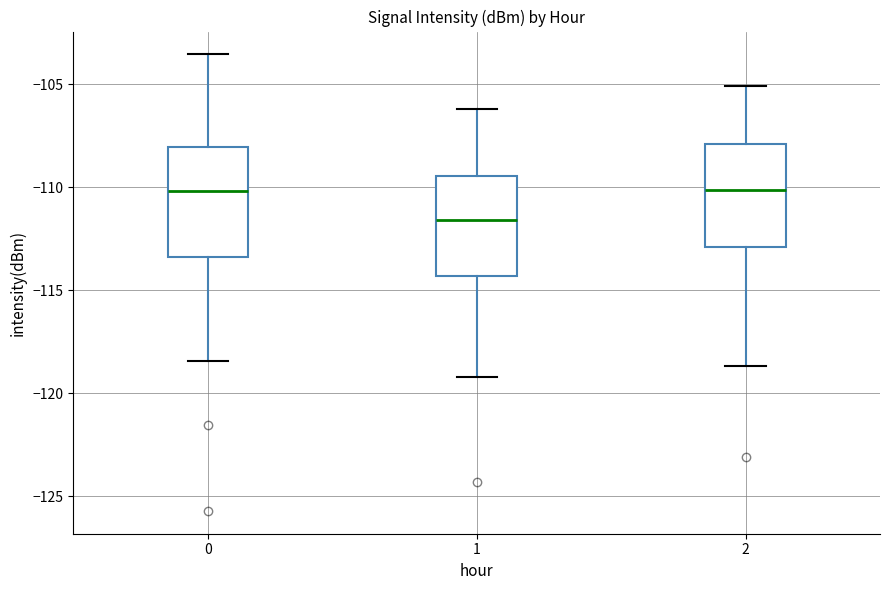

Reading left to right, read every box against the y-axis: the position of its median line, the range the box covers, and the ends of its whiskers. The values are not printed on the chart, so give them approximately, as read against the axis.

0: median -110.0, box -113.5 to -108.0, whiskers -118.5 to -103.5
1: median -111.5, box -114.5 to -109.5, whiskers -119.0 to -106.0
2: median -110.0, box -113.0 to -108.0, whiskers -118.5 to -105.0